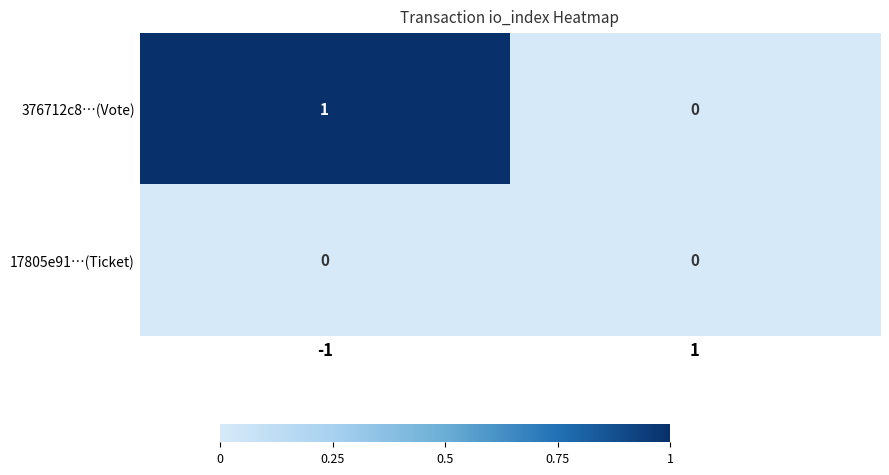

Rank the series by their average value, from highest to lowest.

376712c8…(Vote), 17805e91…(Ticket)